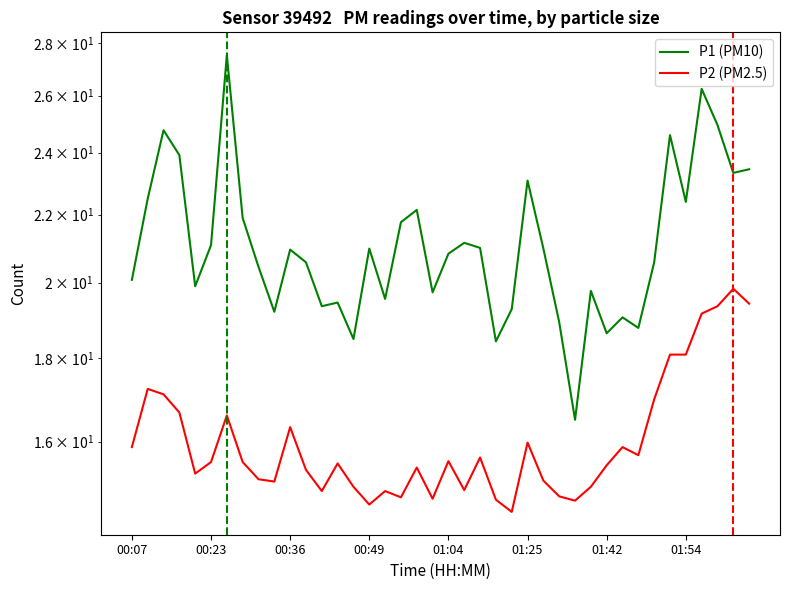

What is the total value across all series at 31?

34.9